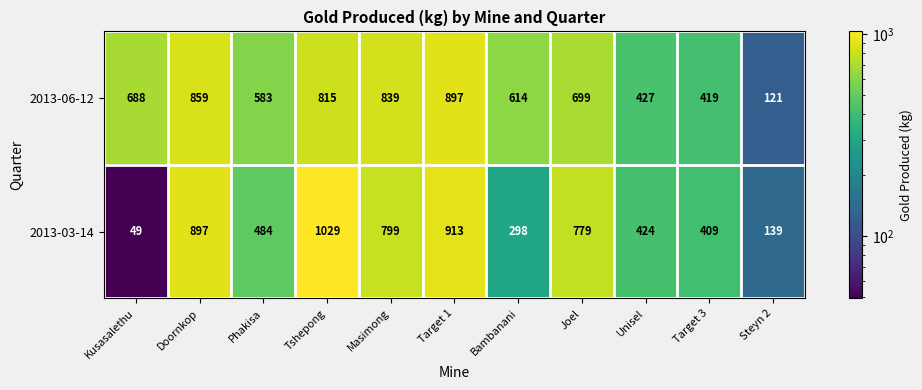

What is the spread (max minus min) of values at Doornkop?

38